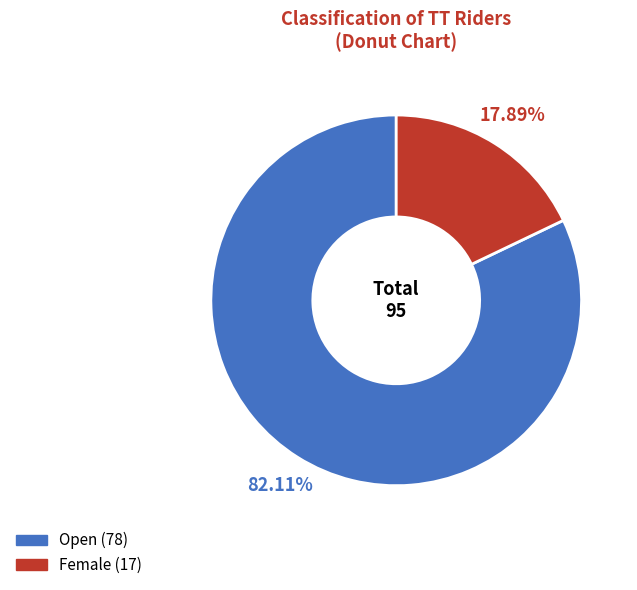

Combined, do Open and Female account for over 50%?

Yes